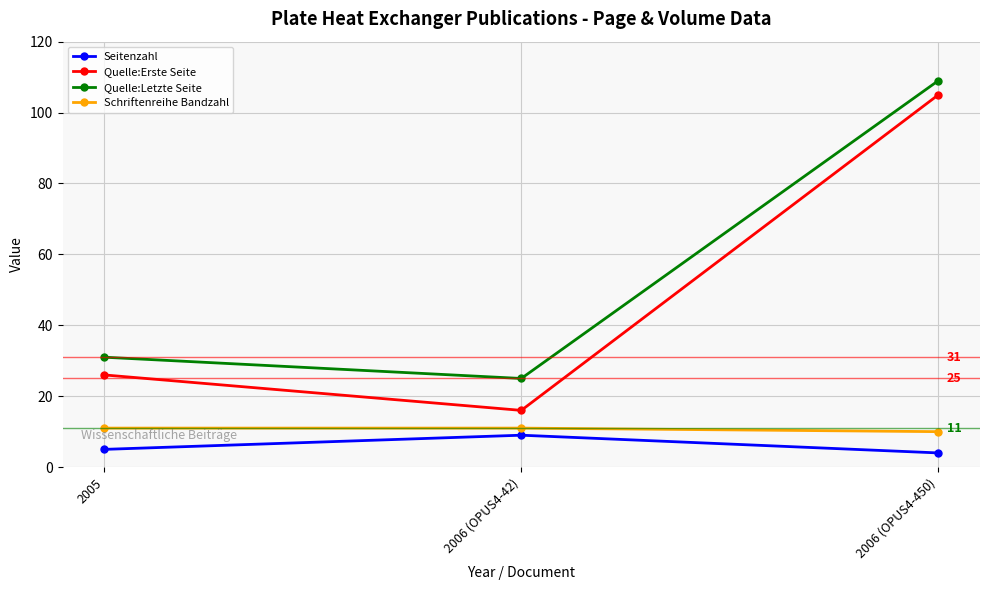

Is it true that Quelle:Letzte Seite equals 31 at 2005?

True